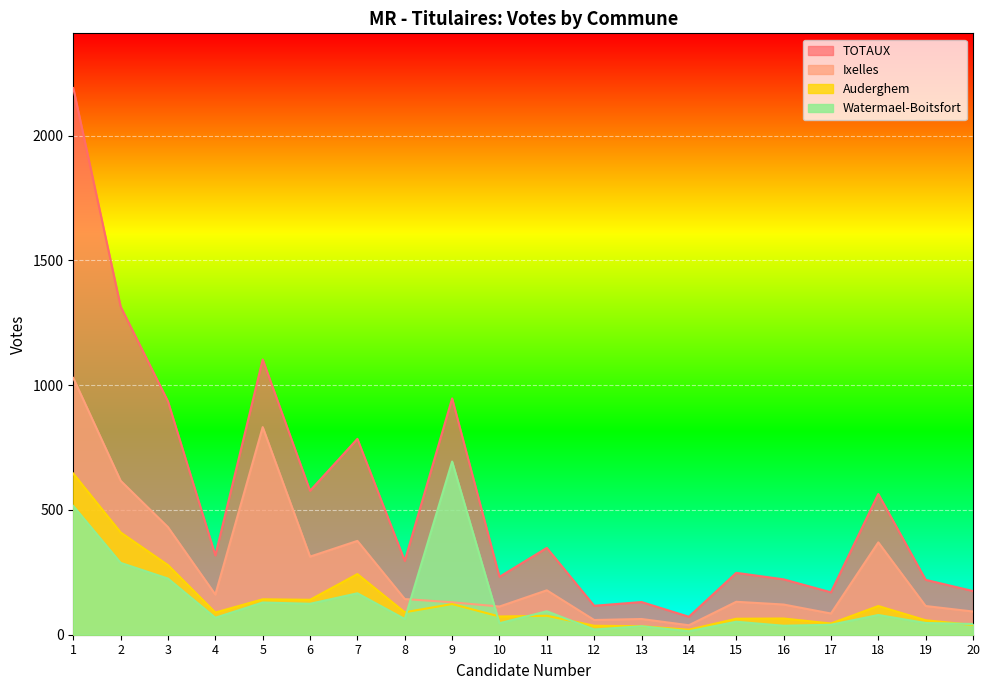

The Auderghem series shows 142 at 5. True or false?

True